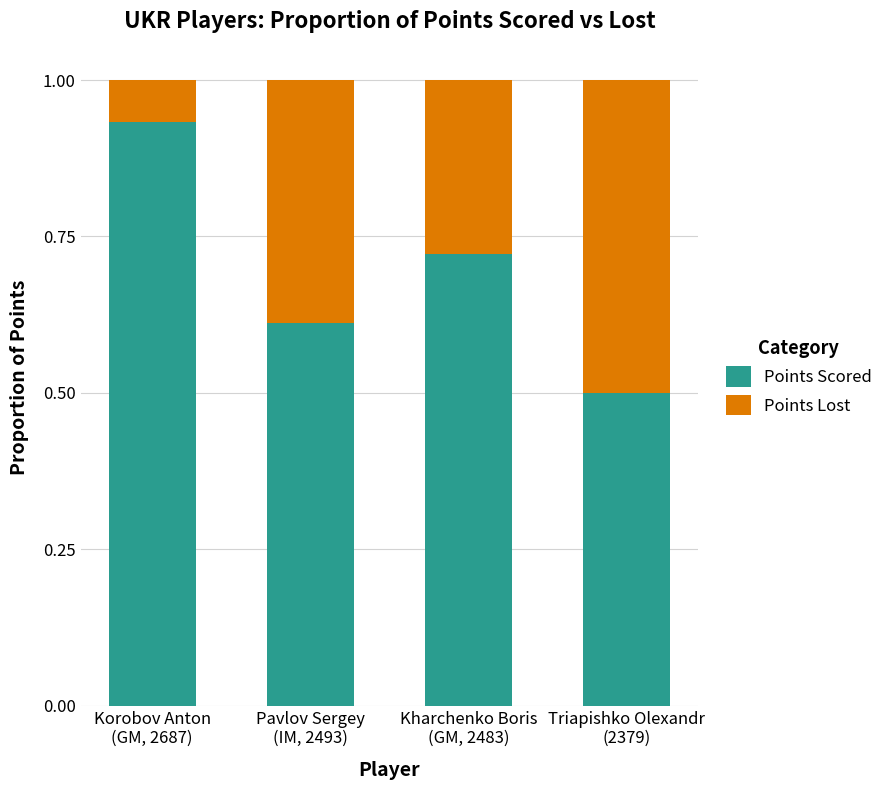

What is the lowest value of the Points Scored series?

0.5